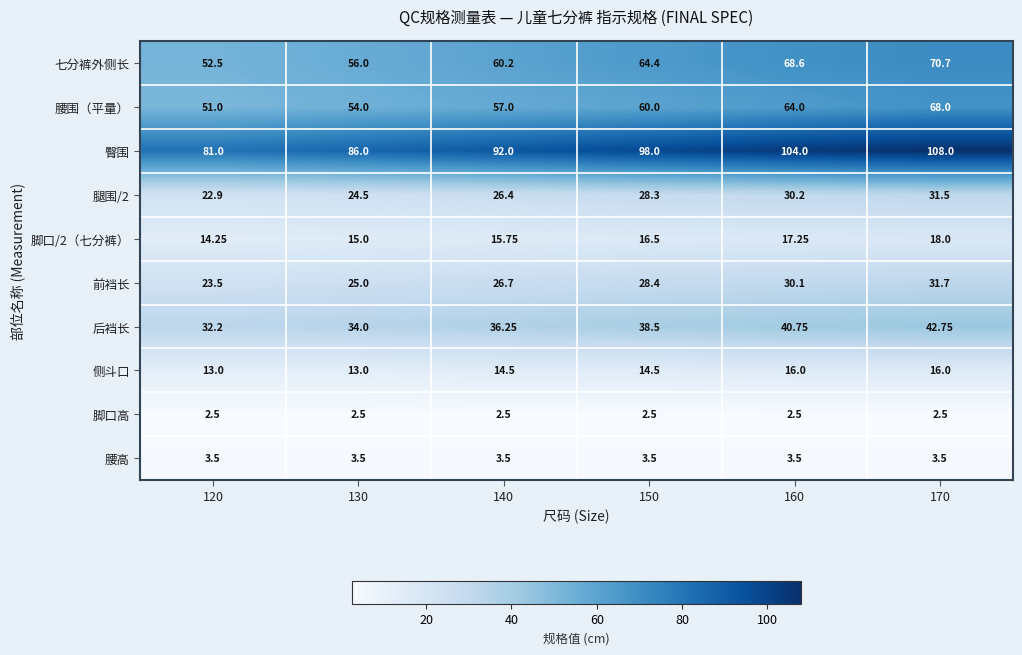

Which series changed the most between 130 and 160?

臀围